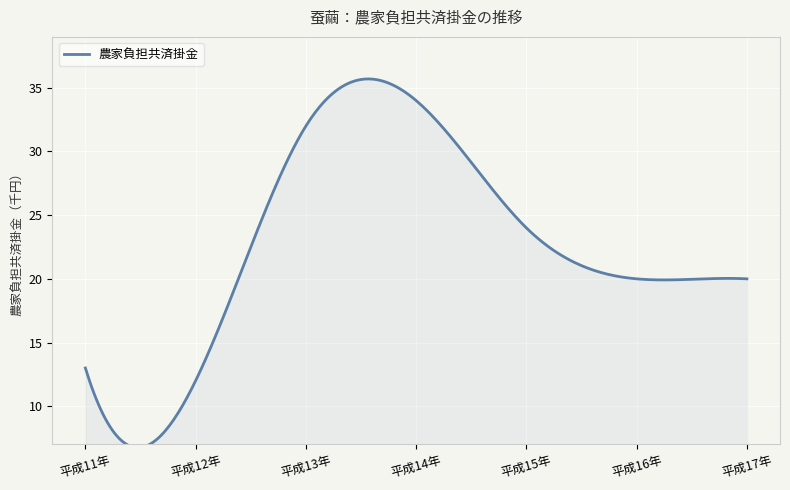

What is the smallest value displayed?

6.7